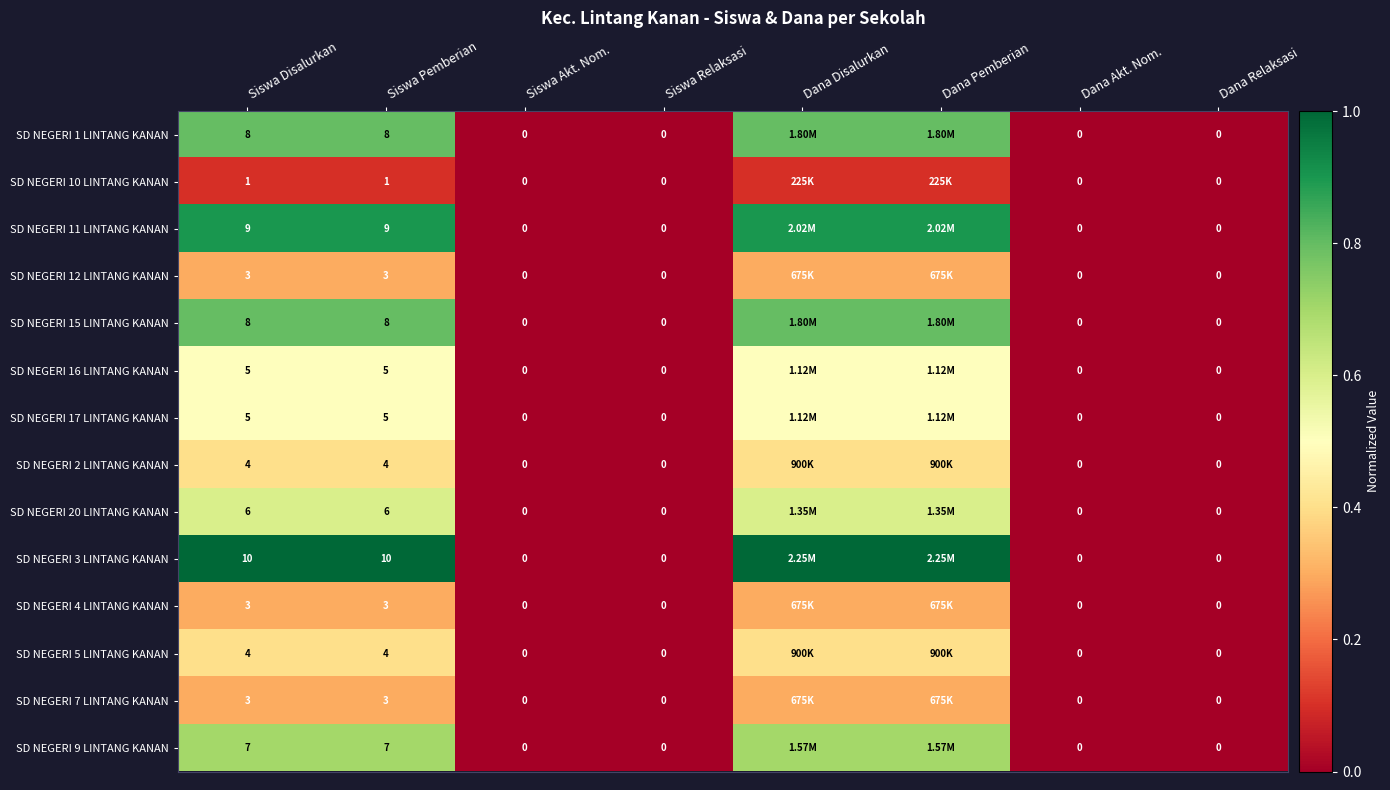

What is the sum of the SD NEGERI 3 LINTANG KANAN values at Siswa Pemberian and Siswa Akt. Nom.?

10.0